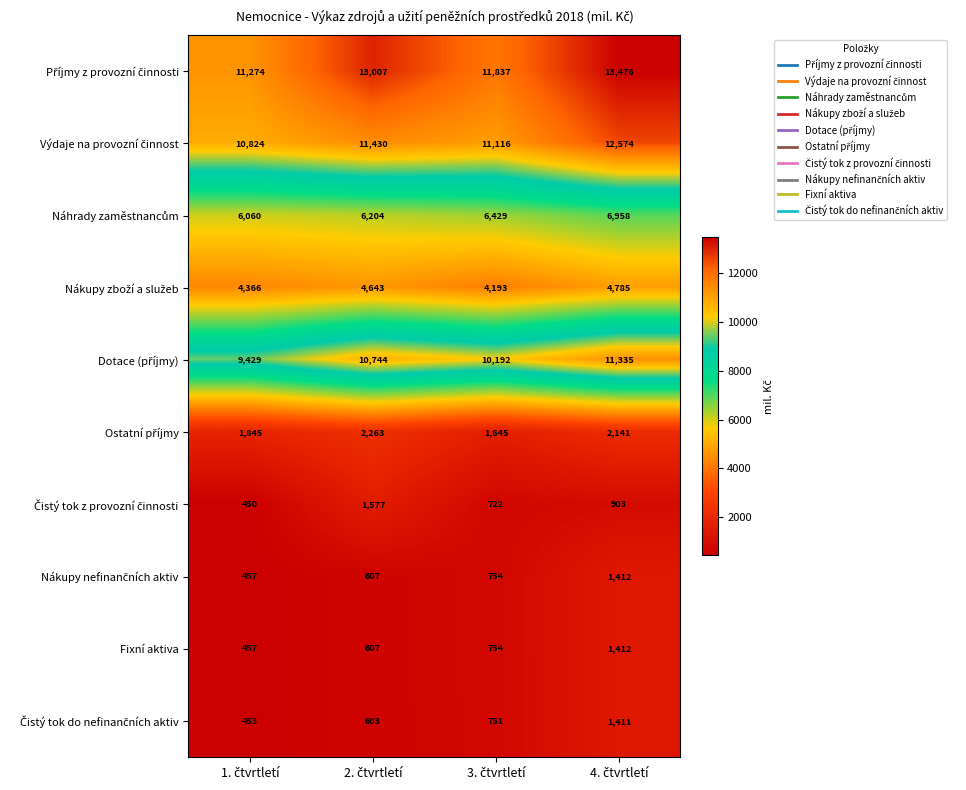

What is the smallest value displayed?

450